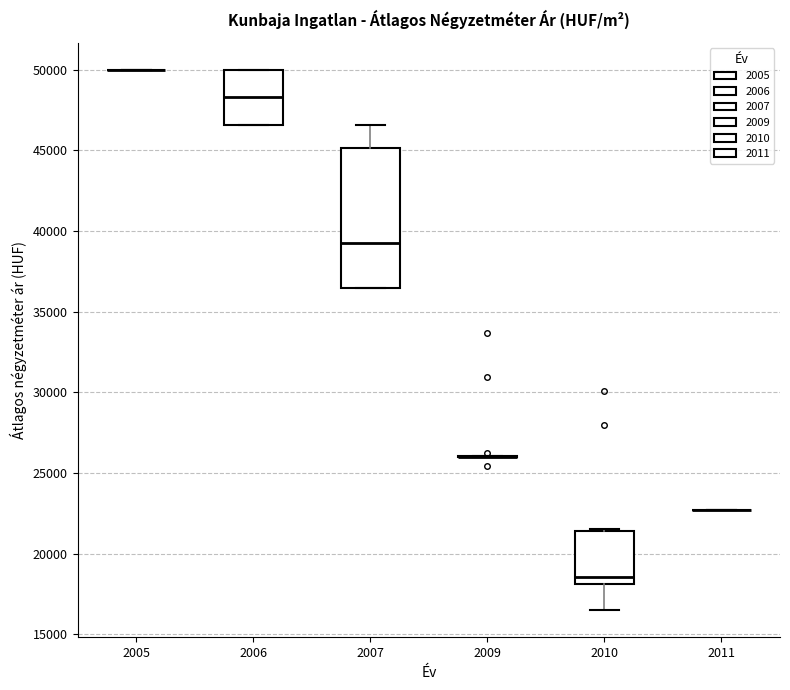

Reading left to right, read every box against the y-axis: the position of its median line, the range the box covers, and the ends of its whiskers. The values are not printed on the chart, so give them approximately, as read against the axis.

2005: box collapsed to a line at 50000, whiskers 50000 to 50000
2006: median 48500, box 46500 to 50000, whiskers 46500 to 50000
2007: median 39000, box 36500 to 45000, whiskers 36500 to 46500
2009: box collapsed to a line at 26000, whiskers 26000 to 26000
2010: median 18500, box 18000 to 21500, whiskers 16500 to 21500 (just above the box's upper edge)
2011: box collapsed to a line at 22500, whiskers 22500 to 22500